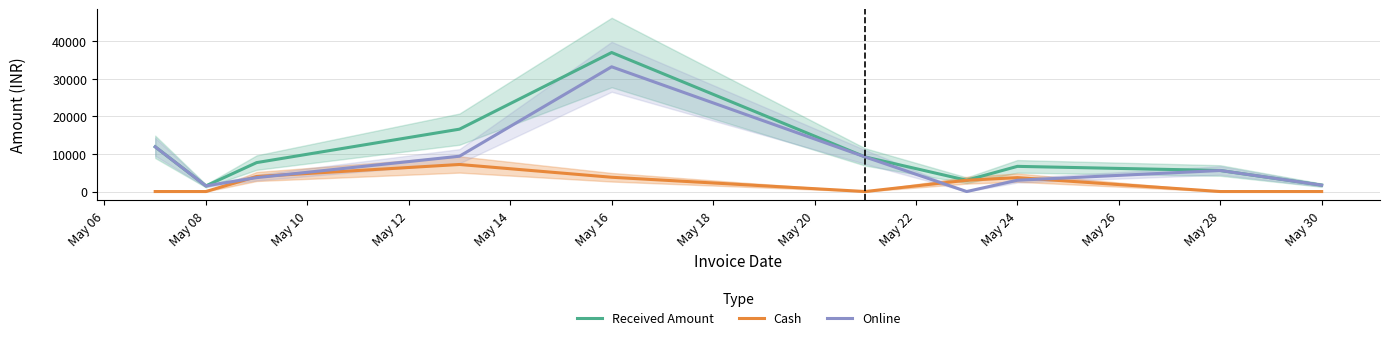

At which label does Received Amount reach its peak?

May 16